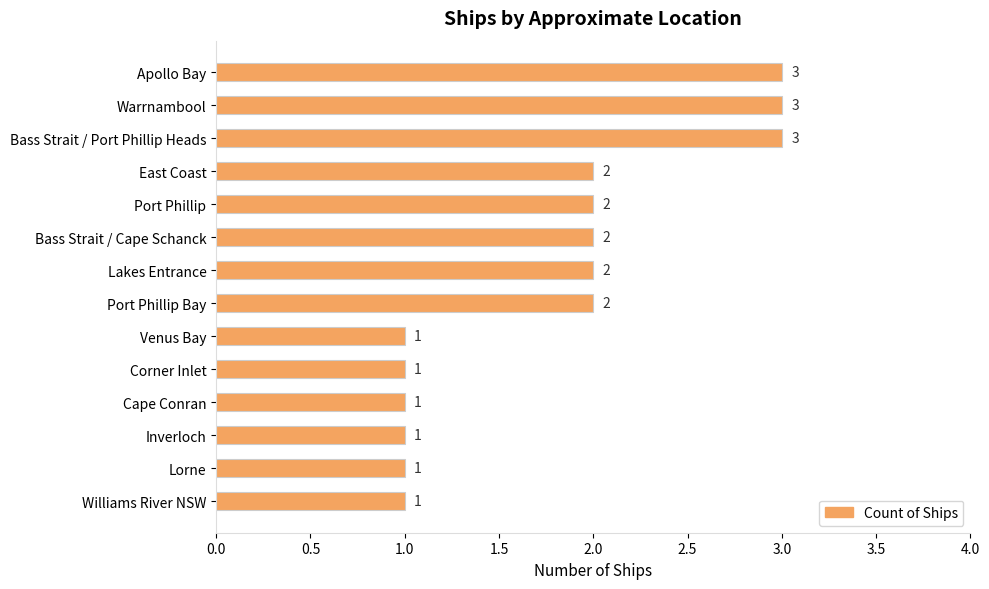

What is the sum of all values?

25